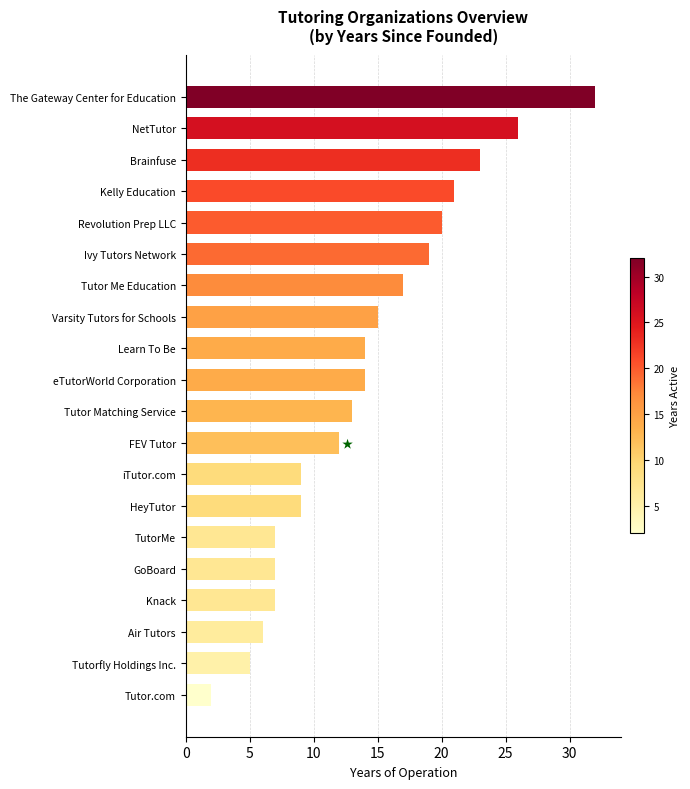

What is the minimum value shown in the chart?

2